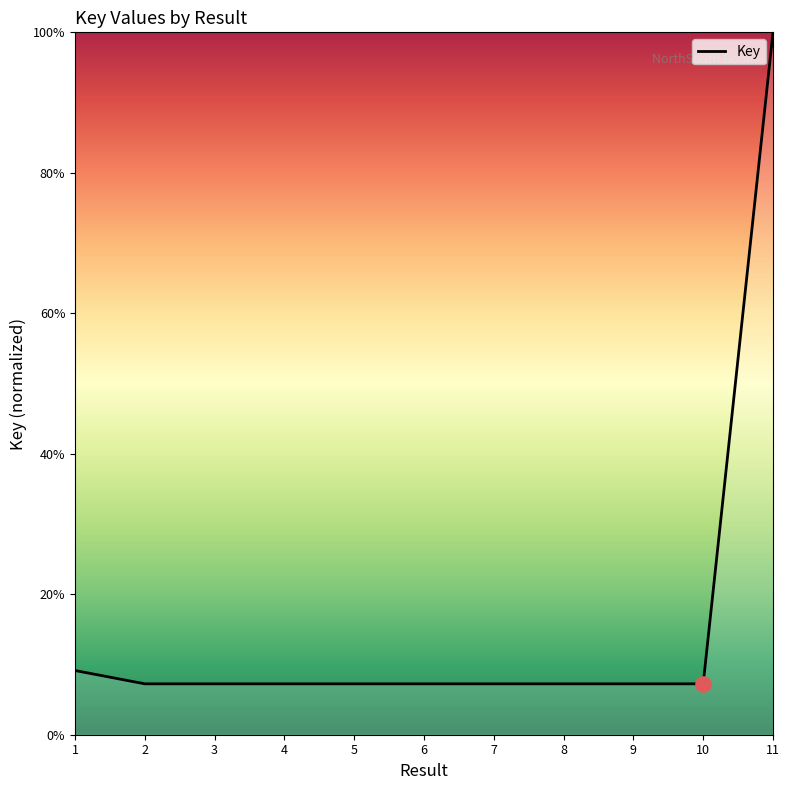

Approximately how many times larger is the value at 1 compared to 3?

1.3